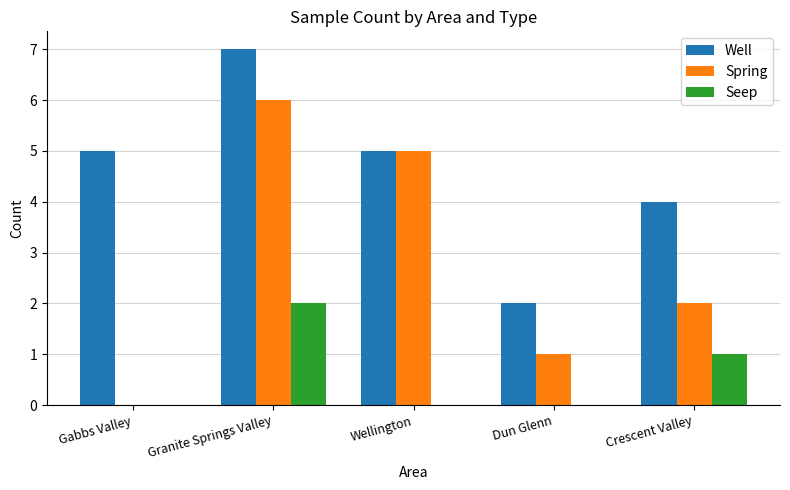

Count the number of categories in the chart.

5